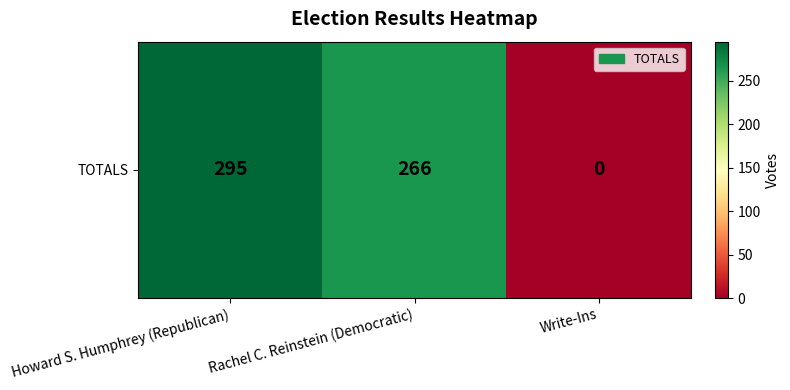

List the labels in order of value, smallest first.

Write-Ins, Rachel C. Reinstein (Democratic), Howard S. Humphrey (Republican)